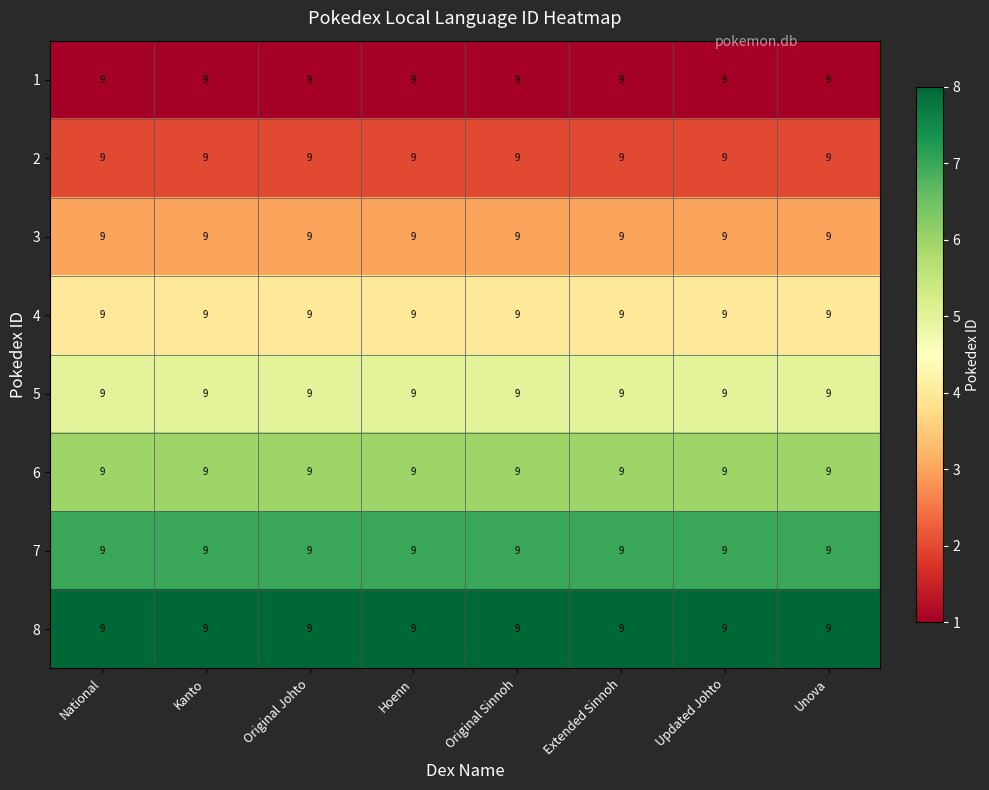

True or false: 2 has a value of 3 at Original Sinnoh.

False